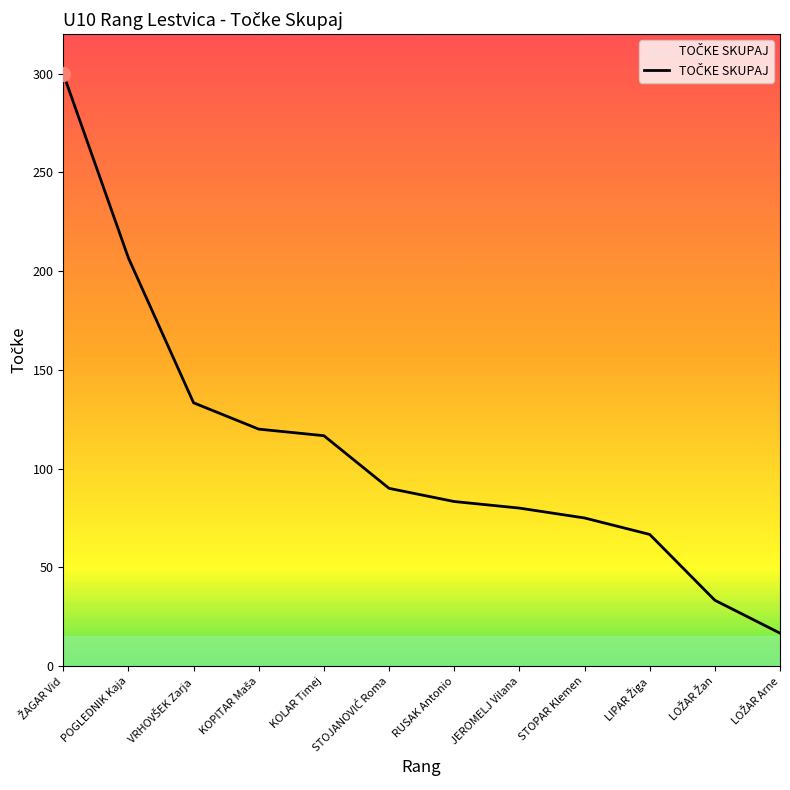

What is the difference between the values at RUSAK Antonio and KOLAR Timej?

33.3